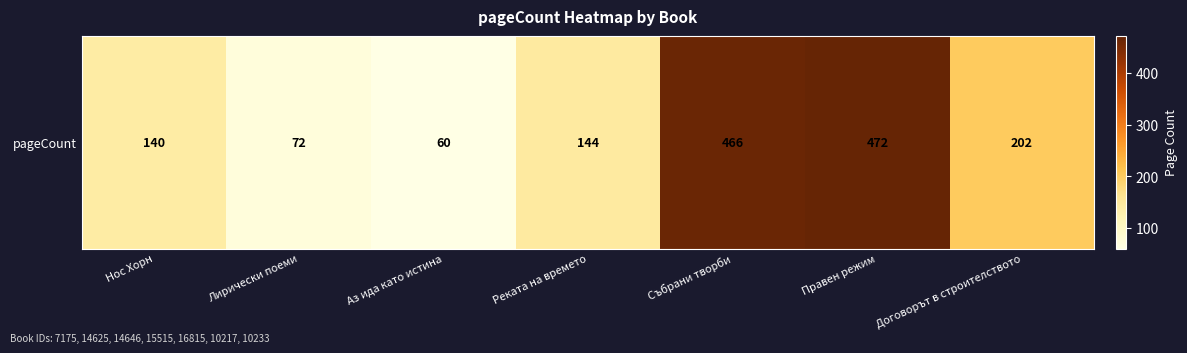

Where does the data first go above 144?

Събрани творби